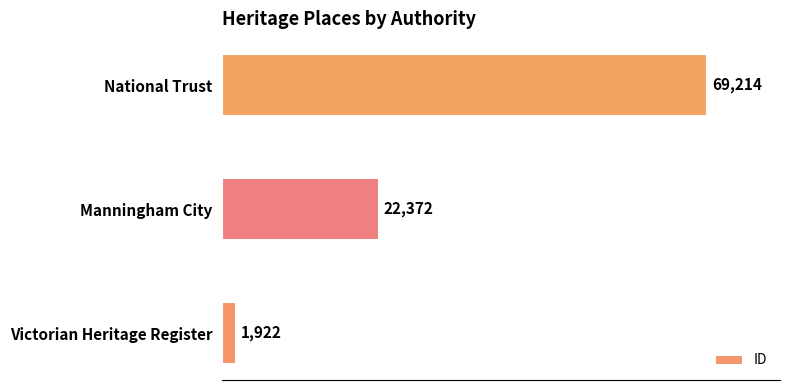

Rank the categories by value from highest to lowest.

National Trust, Manningham City, Victorian Heritage Register